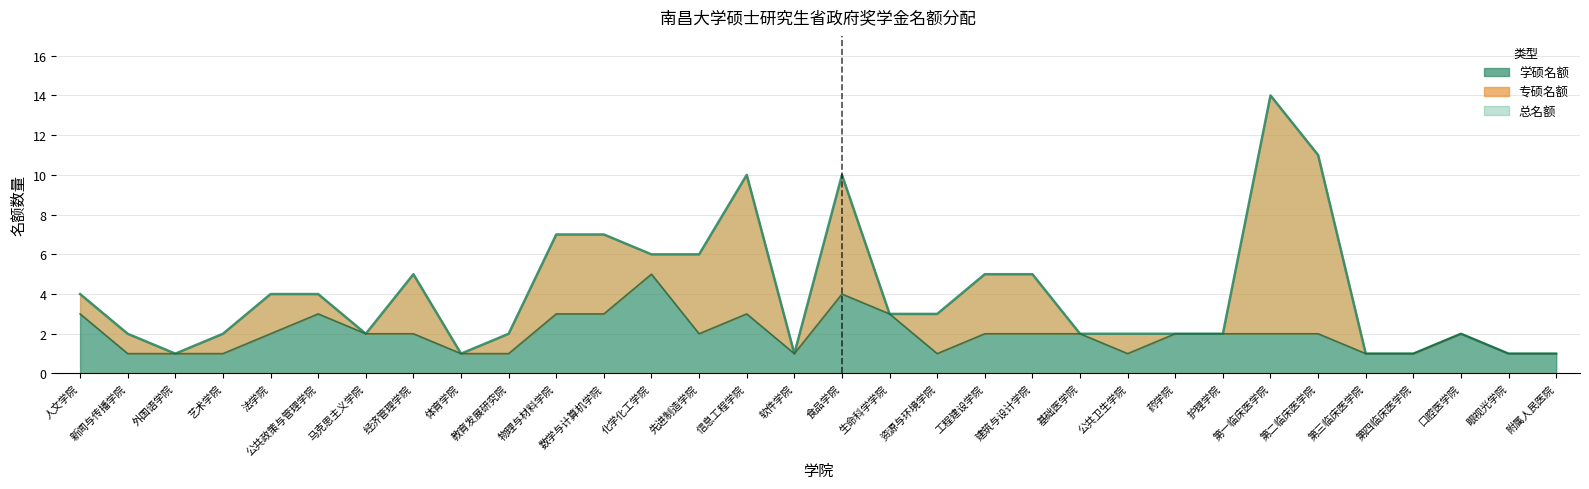

What is the sum of all values?

63